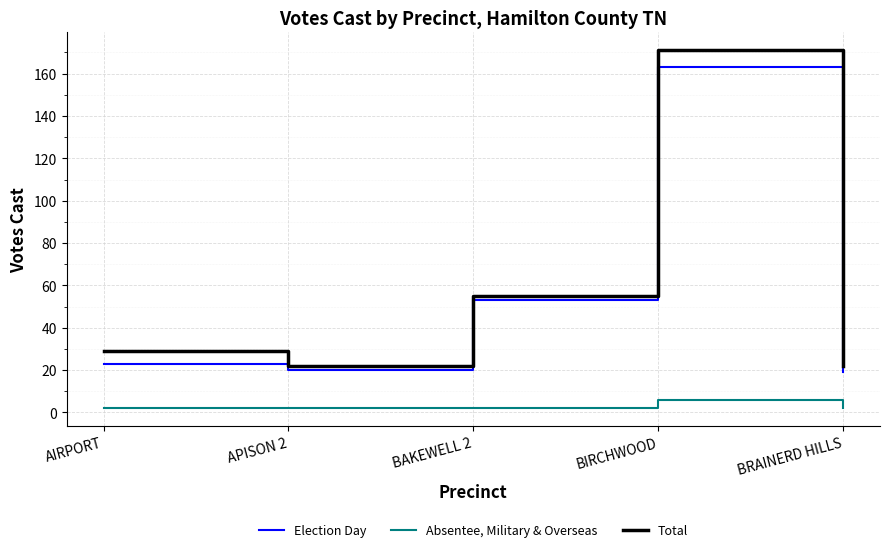

True or false: Absentee, Military & Overseas has a value of 2 at BRAINERD HILLS.

True